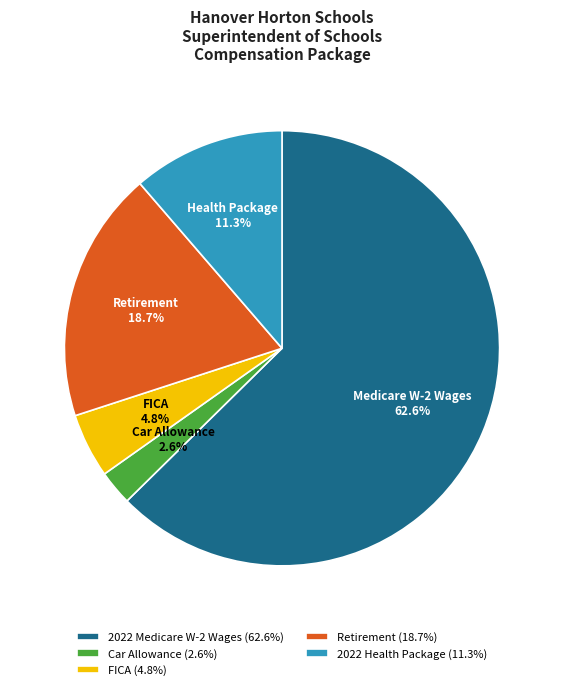

Between FICA and Retirement, which is larger?

Retirement